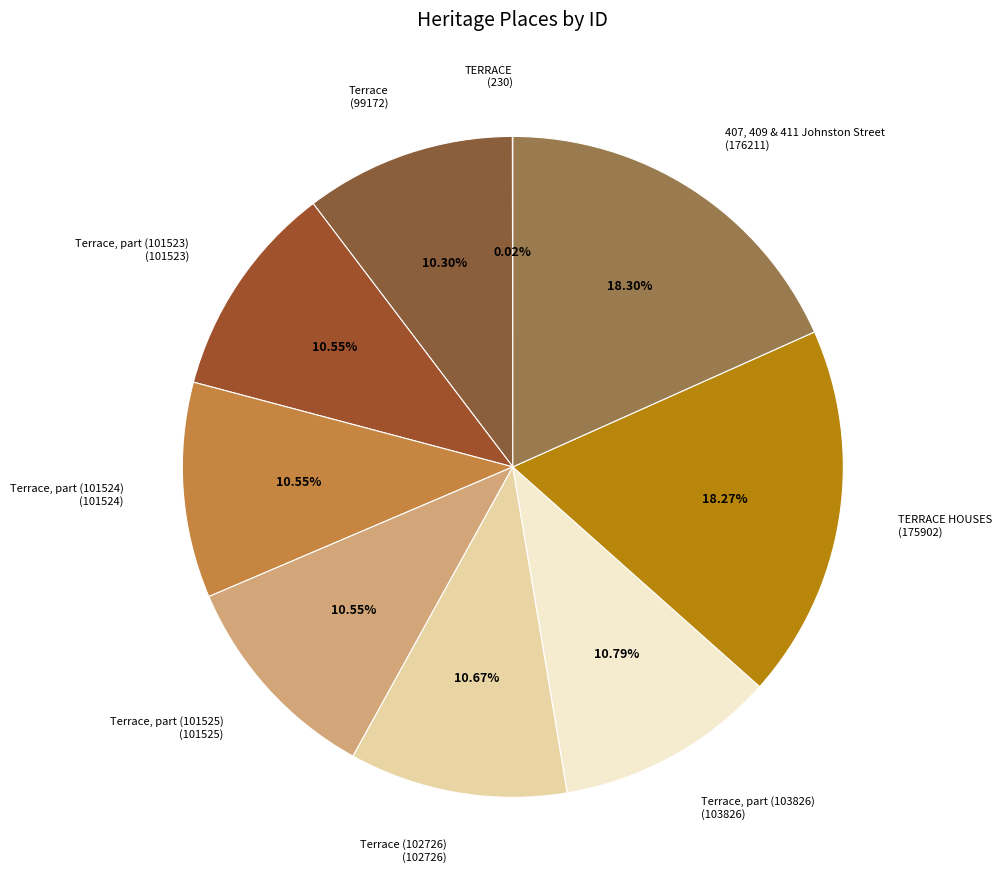

Is there any slice that represents more than half of the pie?

No